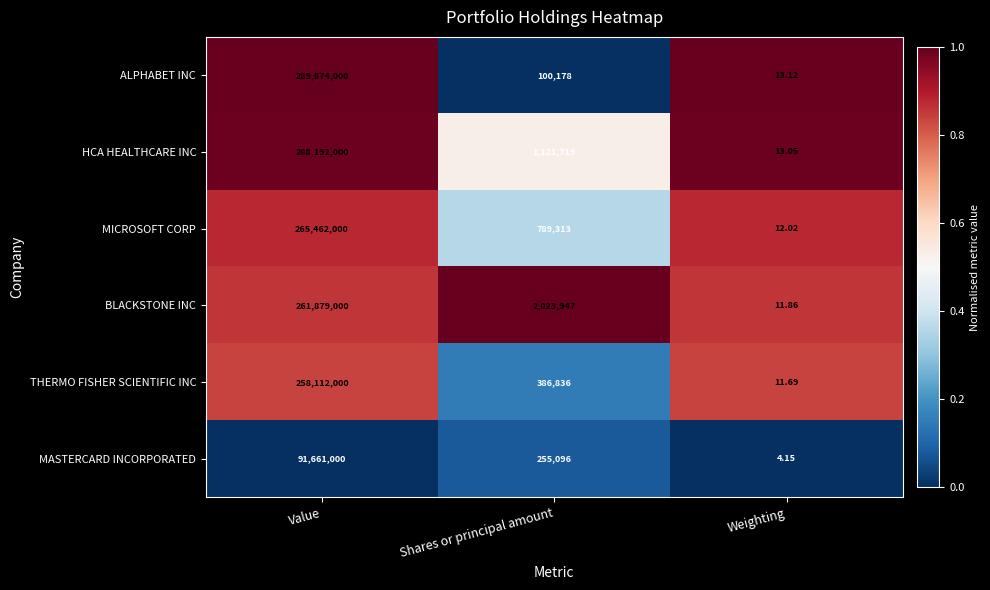

Which series has the largest total across all categories?

ALPHABET INC